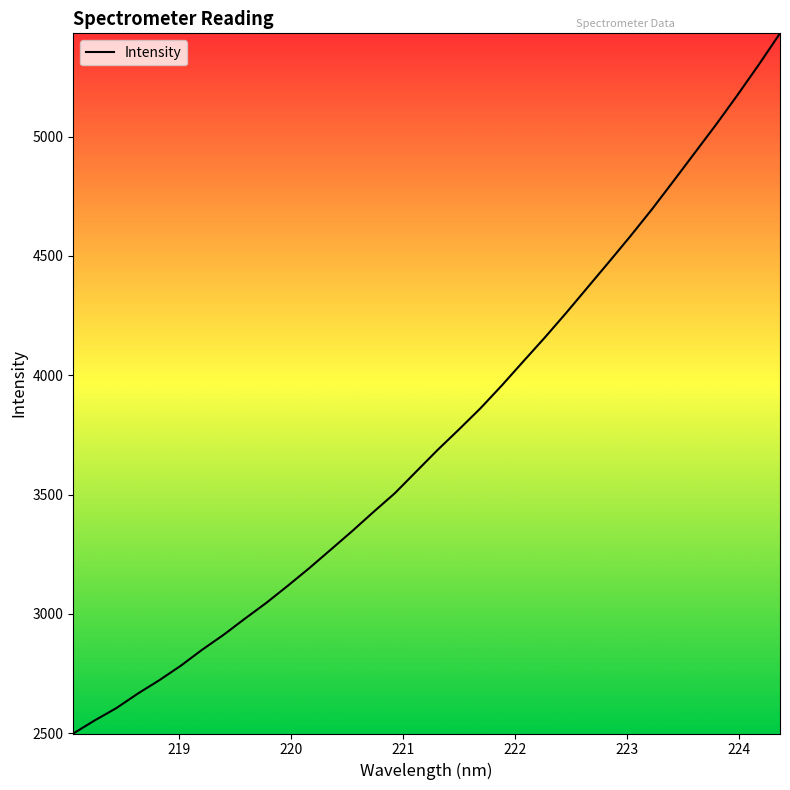

What is the difference between the second highest and minimum values?

2803.1